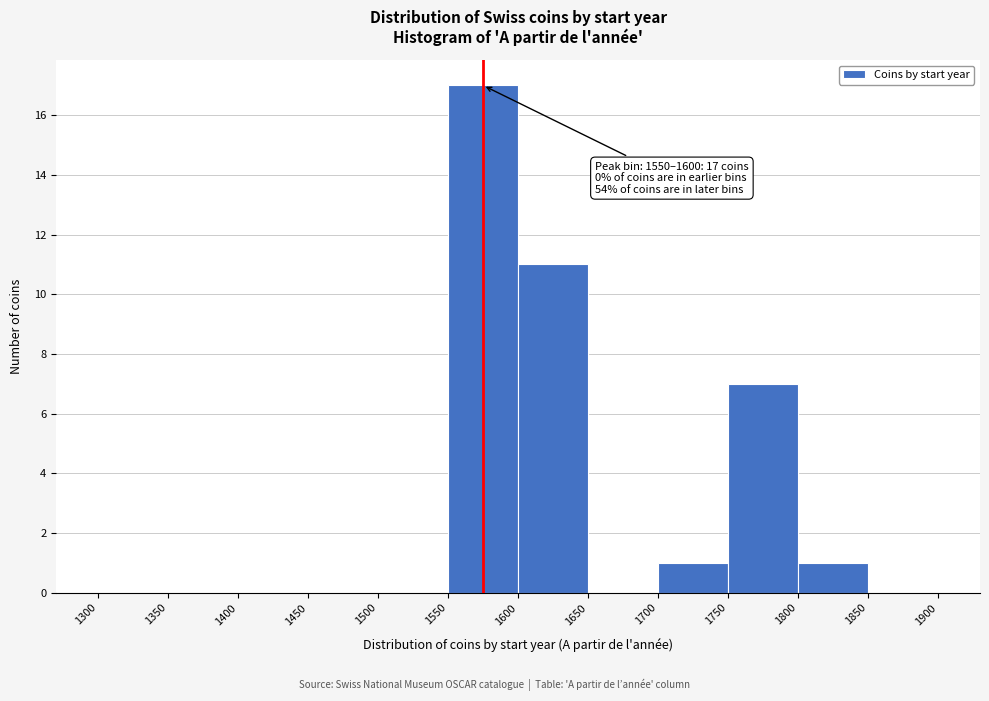

Over which range of the x-axis is the bar tallest?

1550 to 1600